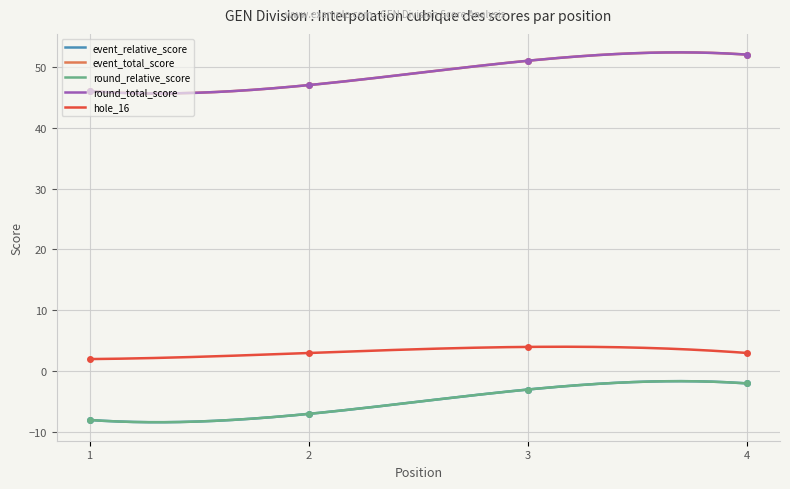

Which label corresponds to the smallest value in the chart?

1